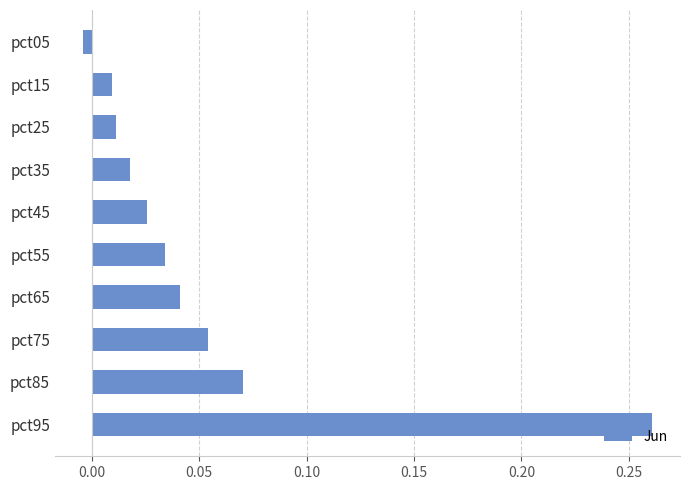

What is the sum of all values?

0.5